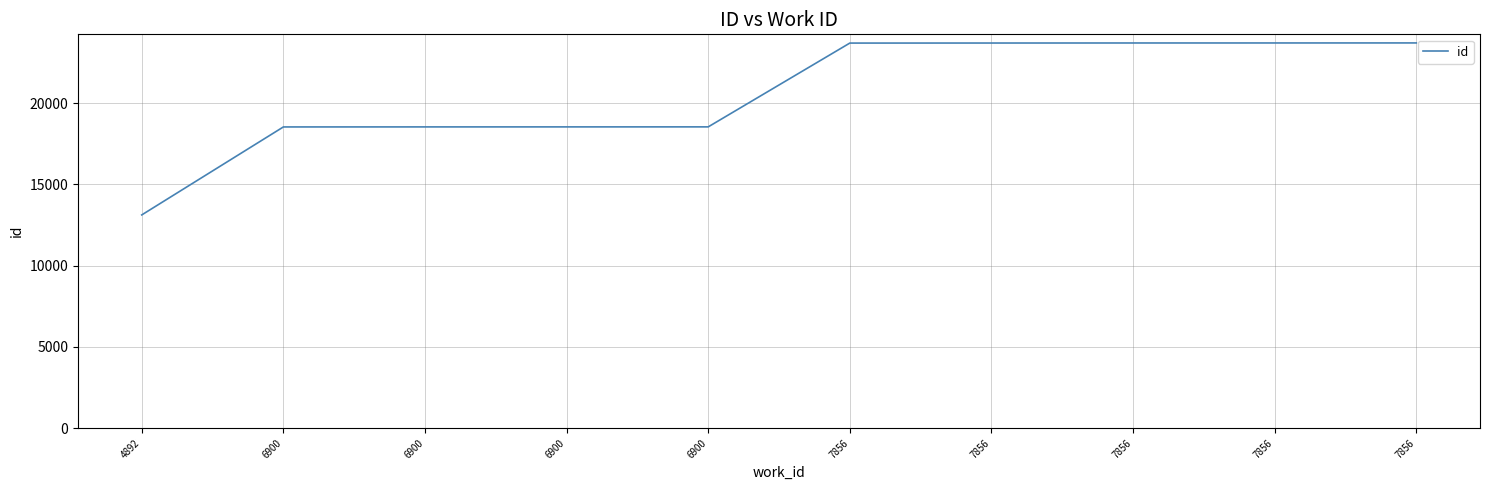

How many lines are shown in the chart?

1